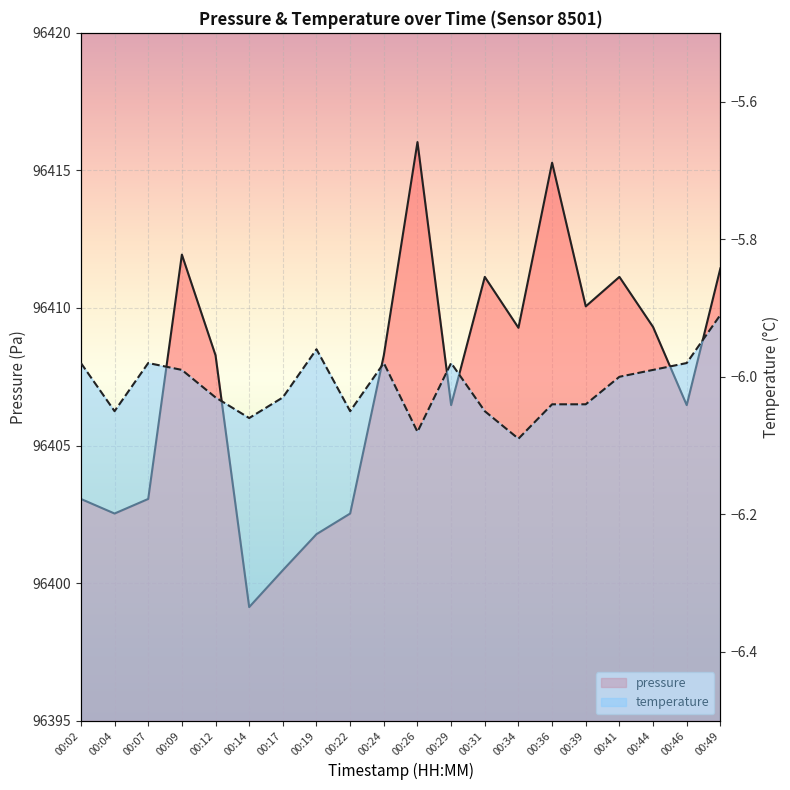

How many data points does each series have?

20